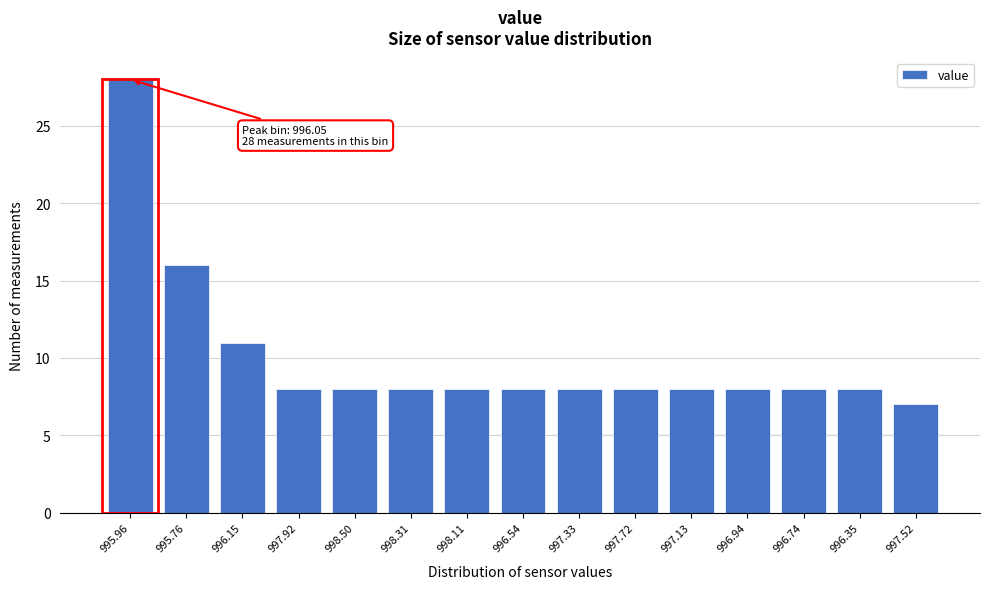

Reading left to right, transcribe all the data shown in this chart.

28	16	11	8	8	8	8	8	8	8	8	8	8	8	7